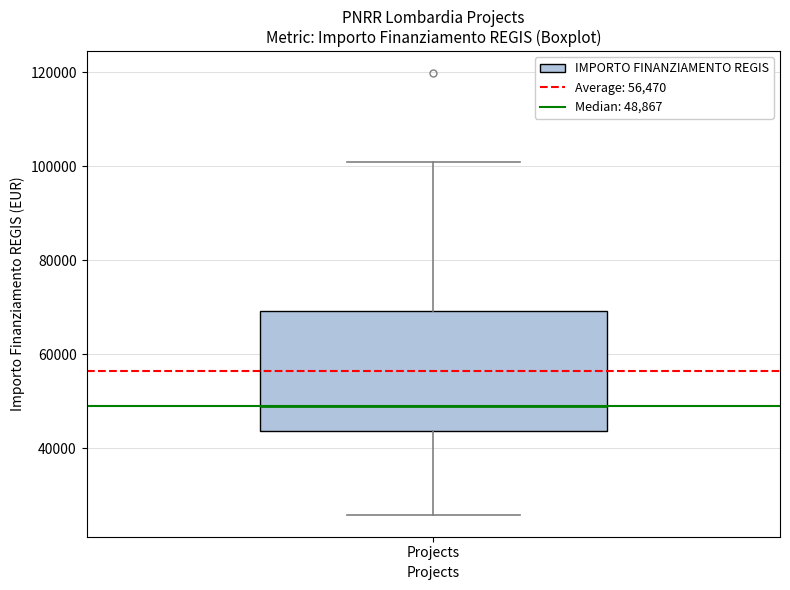

Read this box plot against the y-axis: the position of the median line, the range covered by the box, and the ends of both whiskers. The values are not printed on the chart, so give them approximately, as read against the axis.

median 48000, box 44000 to 70000, whiskers 26000 to 100000